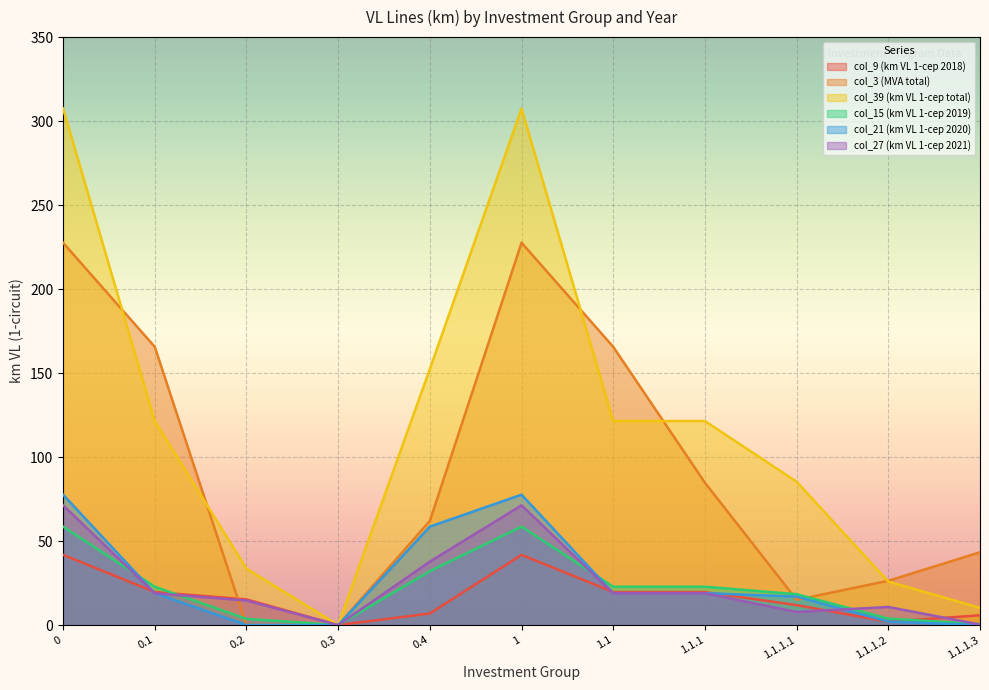

At how many categories does at least one series exceed 267?

2